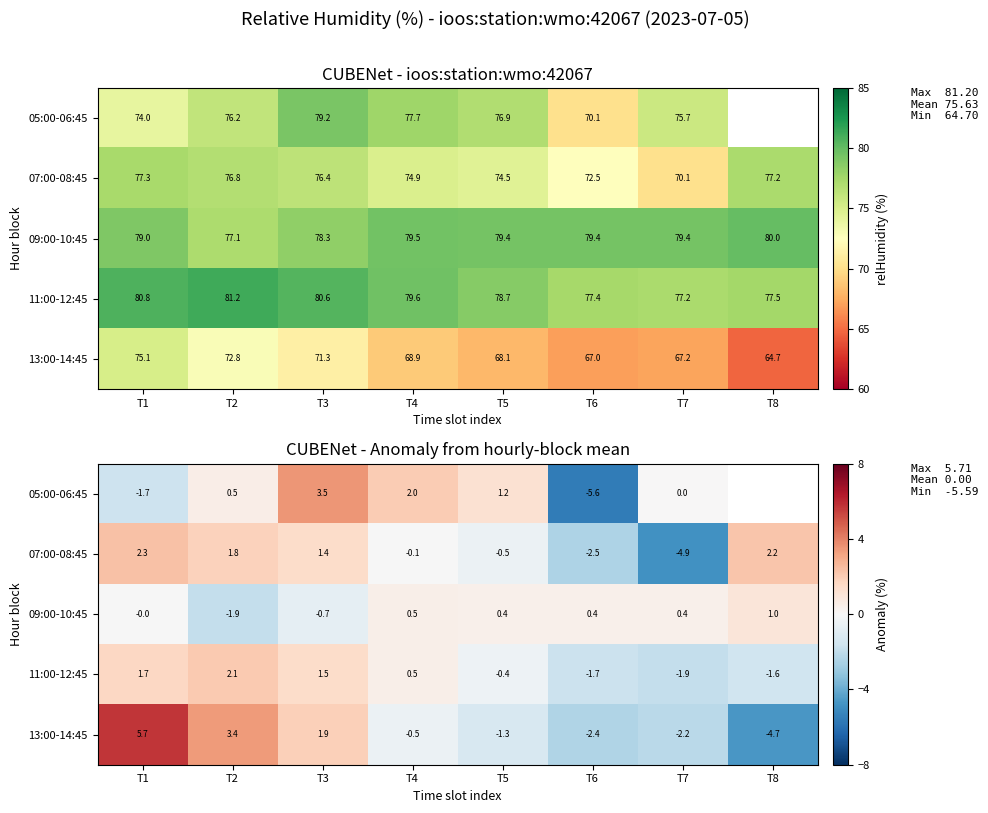

Rank the series at T5 from highest to lowest value.

05:00-06:45, 09:00-10:45, 11:00-12:45, 07:00-08:45, 13:00-14:45